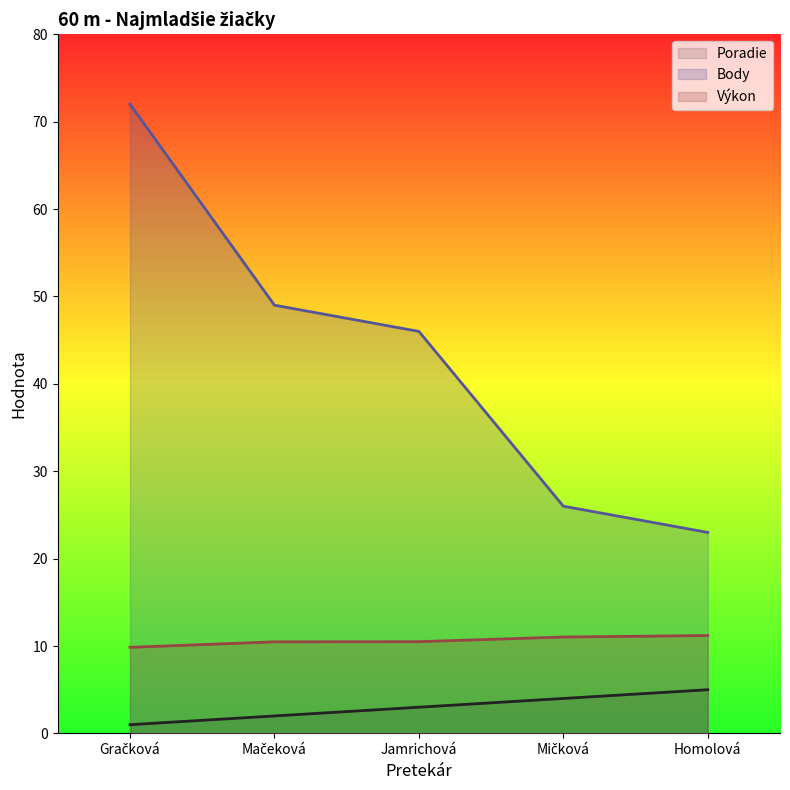

At how many categories does at least one series exceed 31?

3